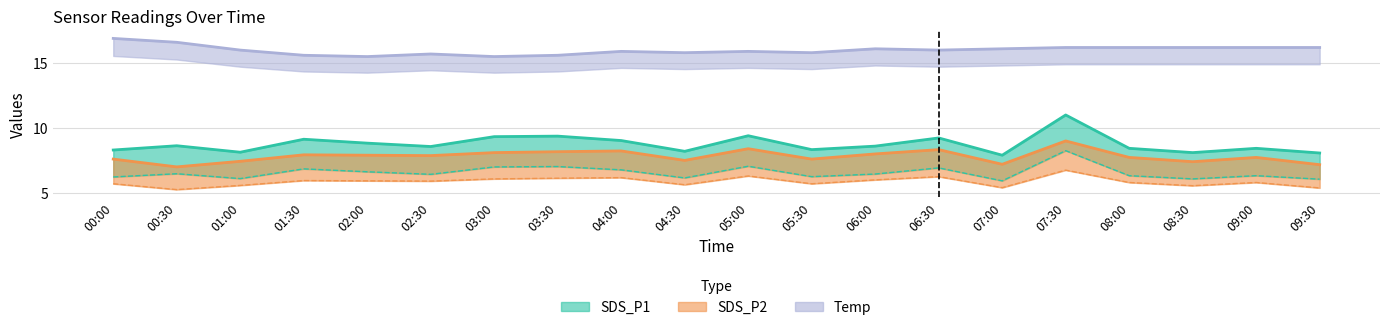

Which series changed the most between 02:30 and 08:00?

Temp